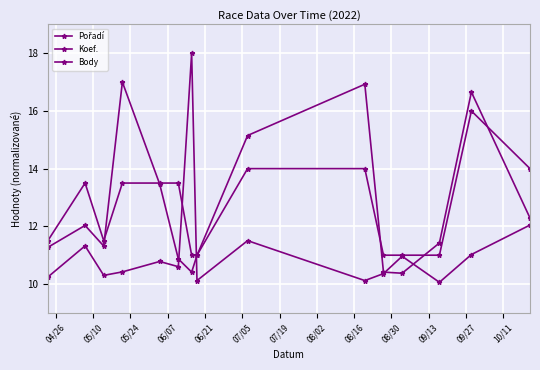

What is the difference between the maximum and second lowest values in the Pořadí series?

7.9